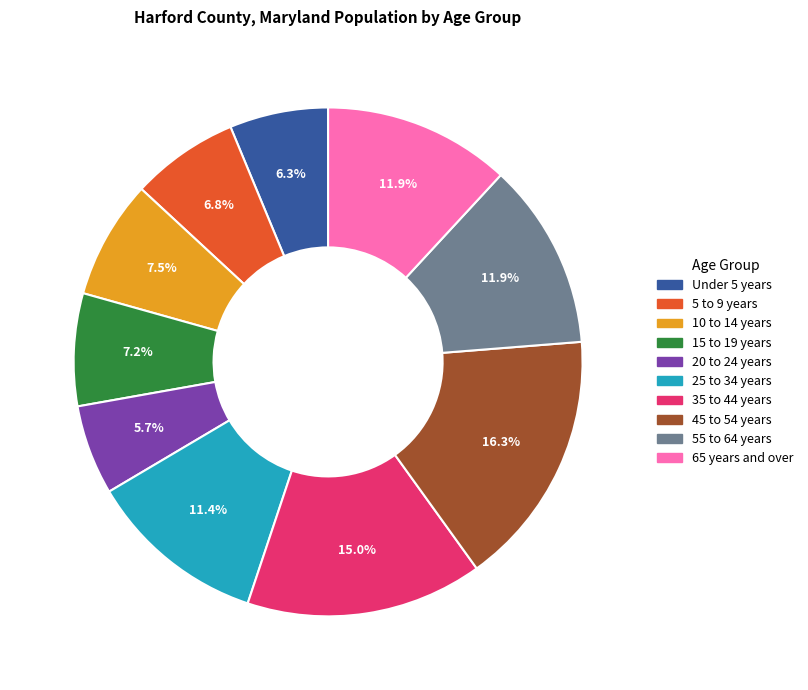

Combined, what portion of the pie is 5 to 9 years and 55 to 64 years?

18.7%